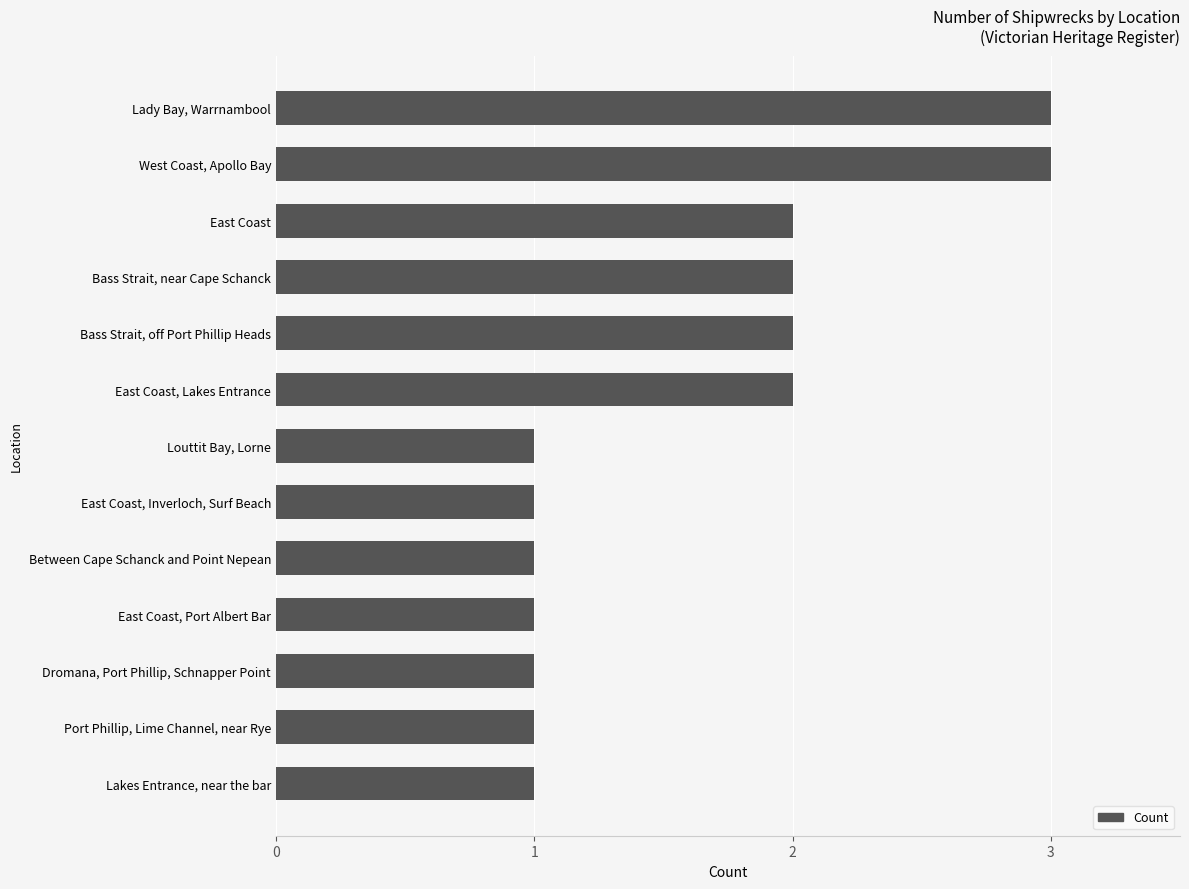

Reading bottom to top, list all the values displayed in this chart.

Lakes Entrance, near the bar=1	Port Phillip, Lime Channel, near Rye=1	Dromana, Port Phillip, Schnapper Point=1	East Coast, Port Albert Bar=1	Between Cape Schanck and Point Nepean=1	East Coast, Inverloch, Surf Beach=1	Louttit Bay, Lorne=1	East Coast, Lakes Entrance=2	Bass Strait, off Port Phillip Heads=2	Bass Strait, near Cape Schanck=2	East Coast=2	West Coast, Apollo Bay=3	Lady Bay, Warrnambool=3